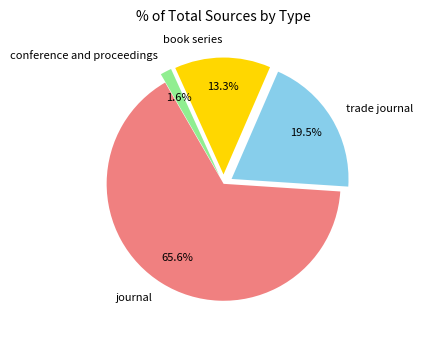

To the nearest percent, what portion does journal represent?

66%